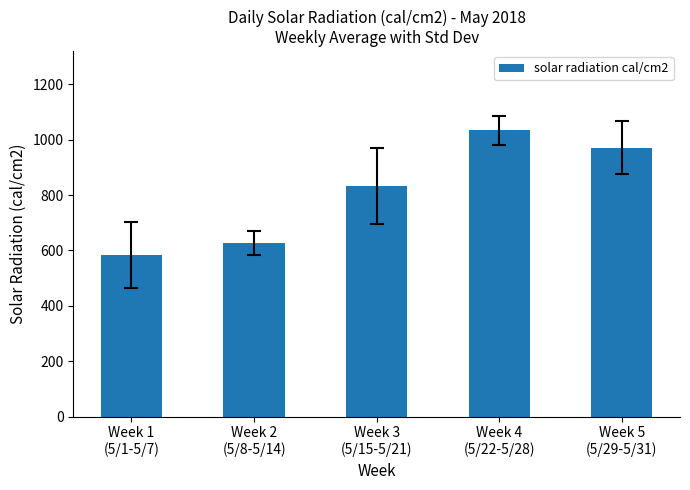

The chart shows a value of 833.9 at Week 3
(5/15-5/21). True or false?

True